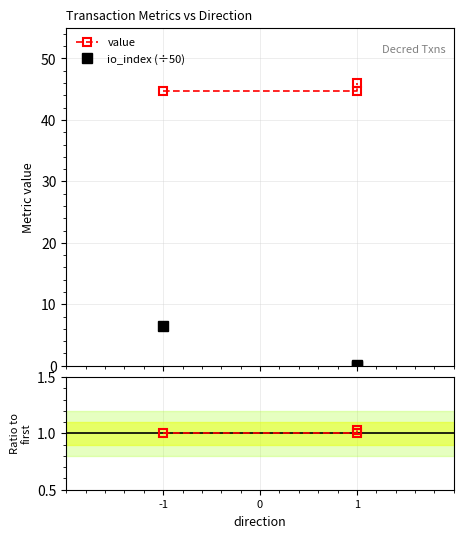

At which label does value reach its peak?

1